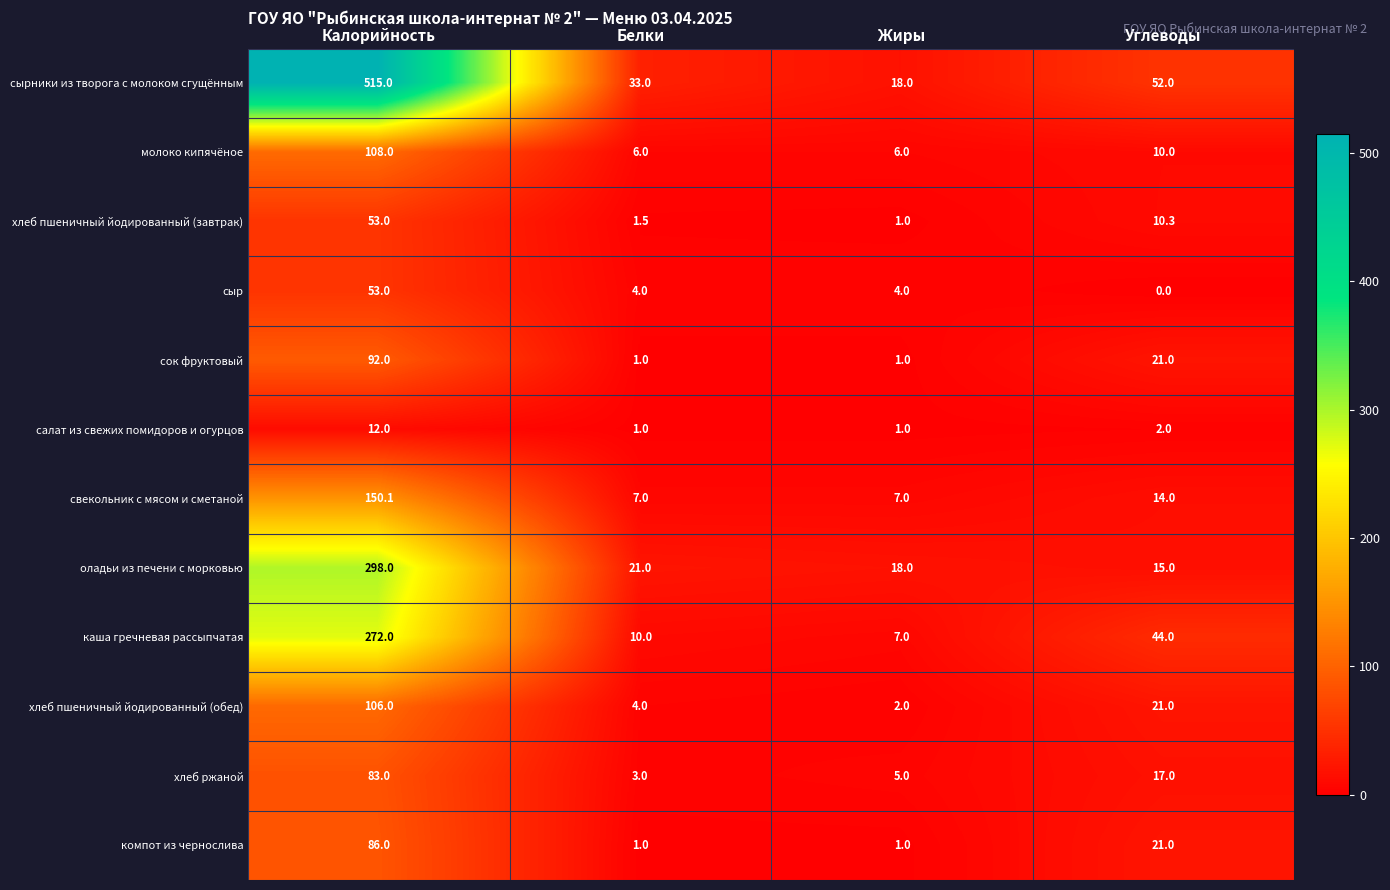

The value of сок фруктовый at Углеводы is 21.0. True or false?

True